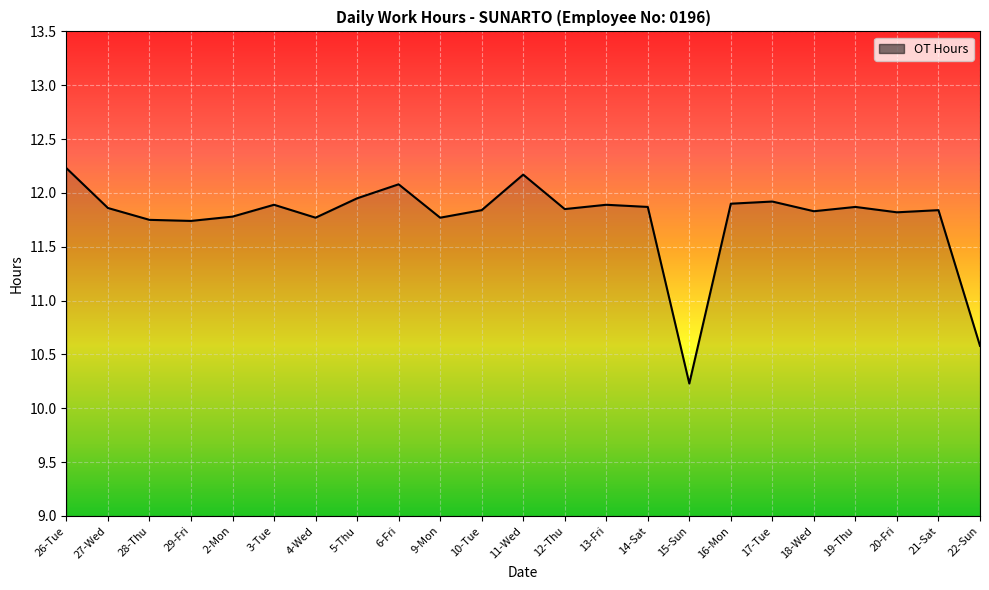

Where is the data nearest to the value 11?

22-Sun